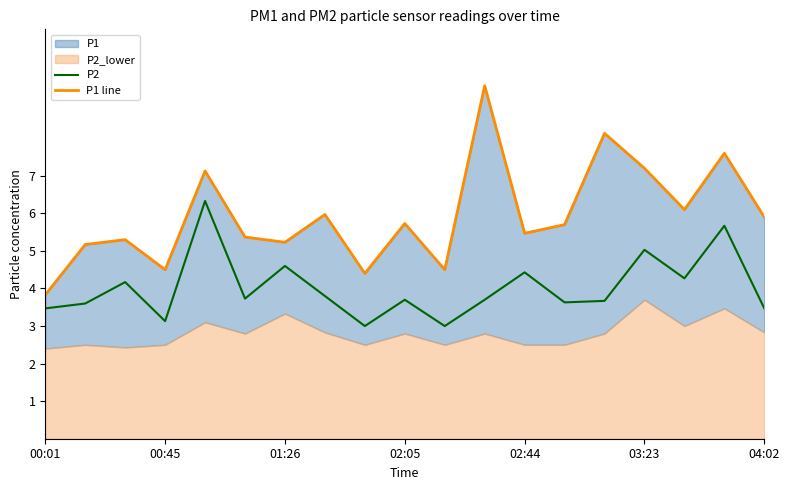

True or false: P2 and P1 line intersect in this chart.

False